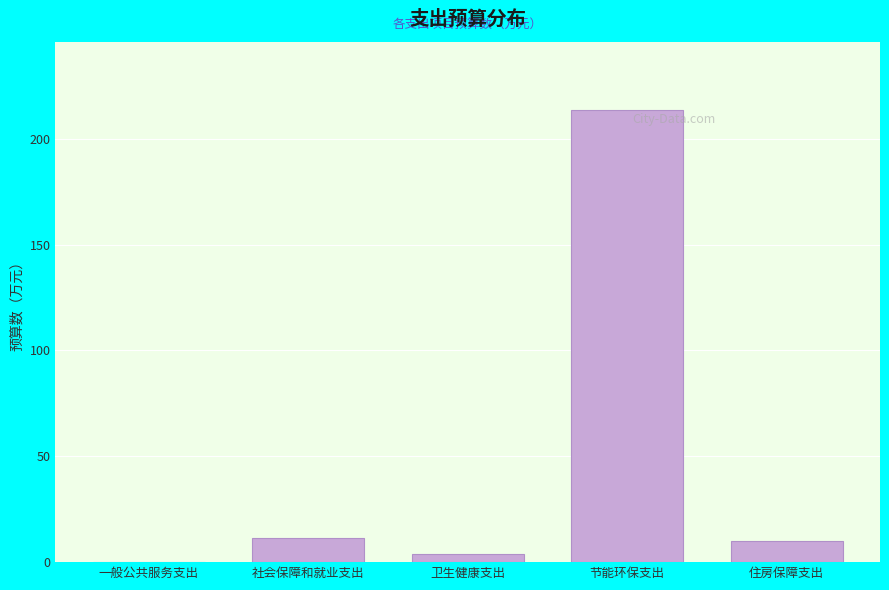

Reading right to left, what are all the values shown in this chart?

住房保障支出=10.1	节能环保支出=213.7	卫生健康支出=3.7	社会保障和就业支出=11.3	一般公共服务支出=0.0